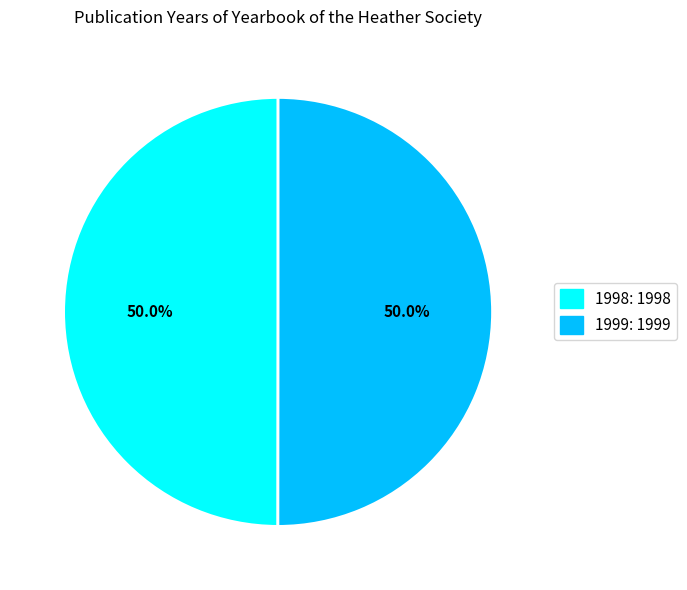

Combined, what portion of the pie is 1999: 1999 and 1998: 1998?

100.0%